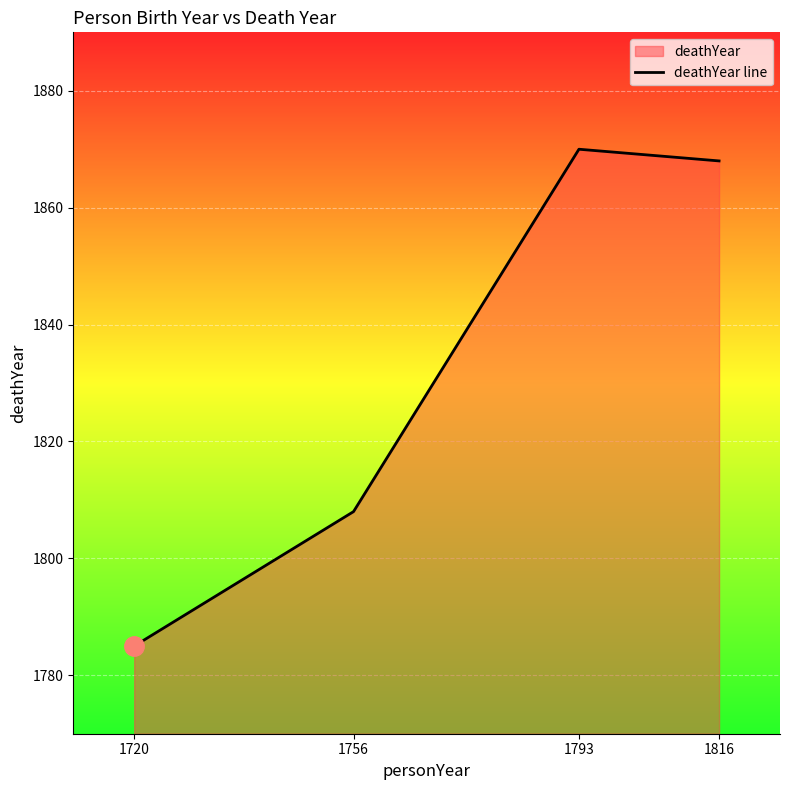

What is the change in value from 1793 to 1816?

-2